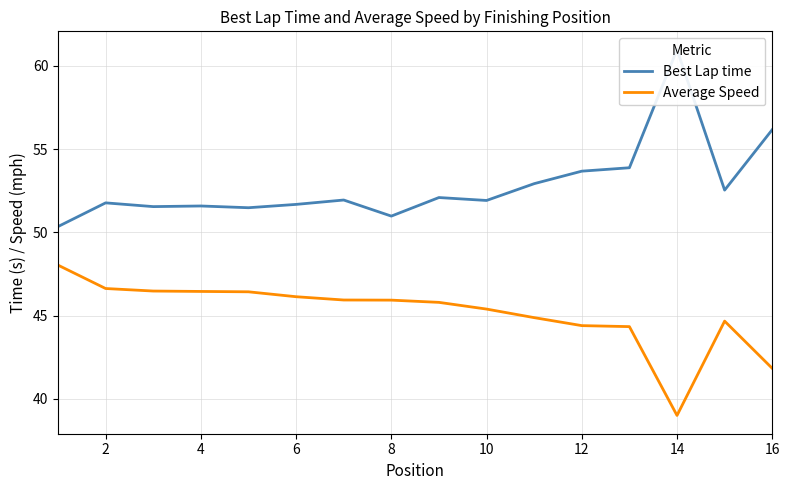

What is the difference between the maximum and minimum values in the Best Lap time series?

10.6